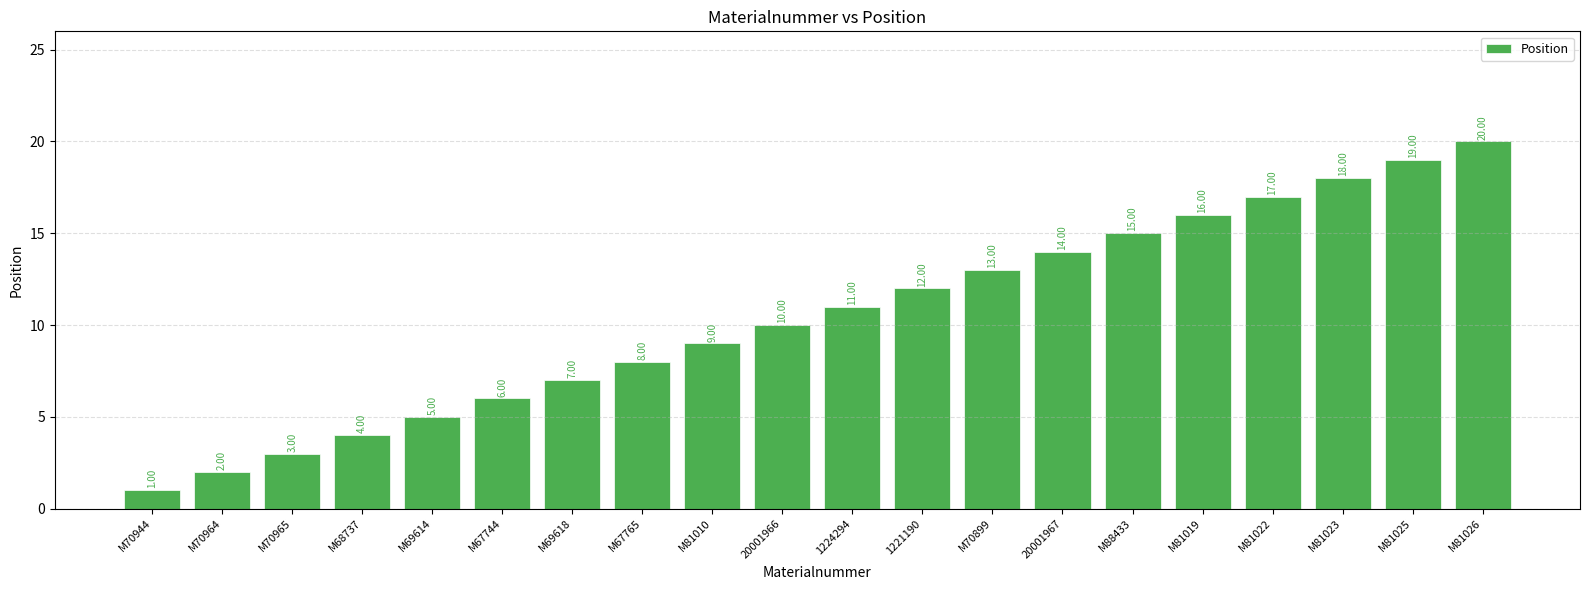

How many bars are there in total?

20